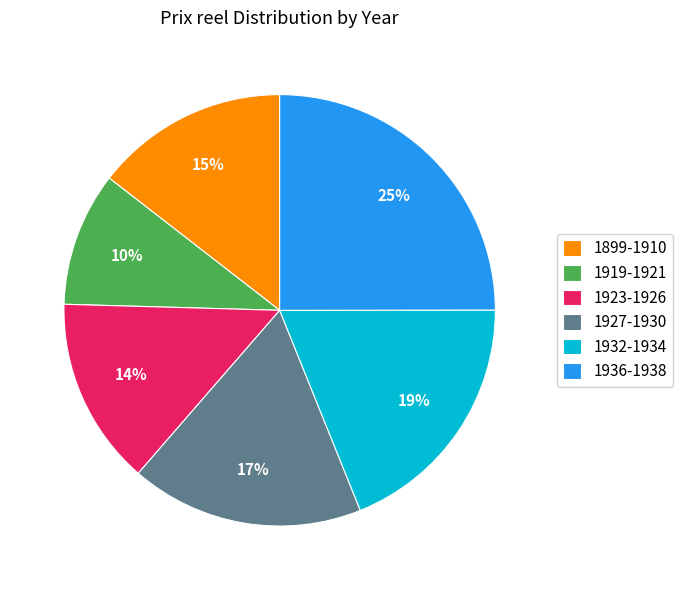

Count the number of slices in the pie.

6